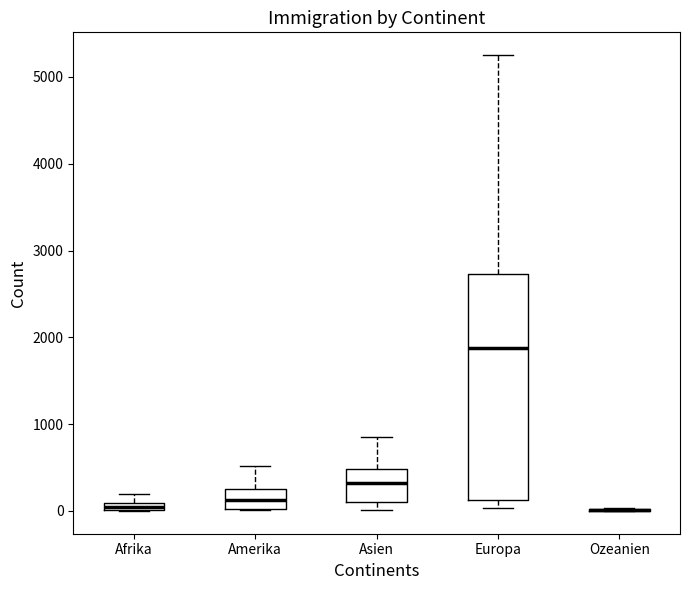

Comparing the boxes themselves (not the whiskers), which one is the tallest?

Europa